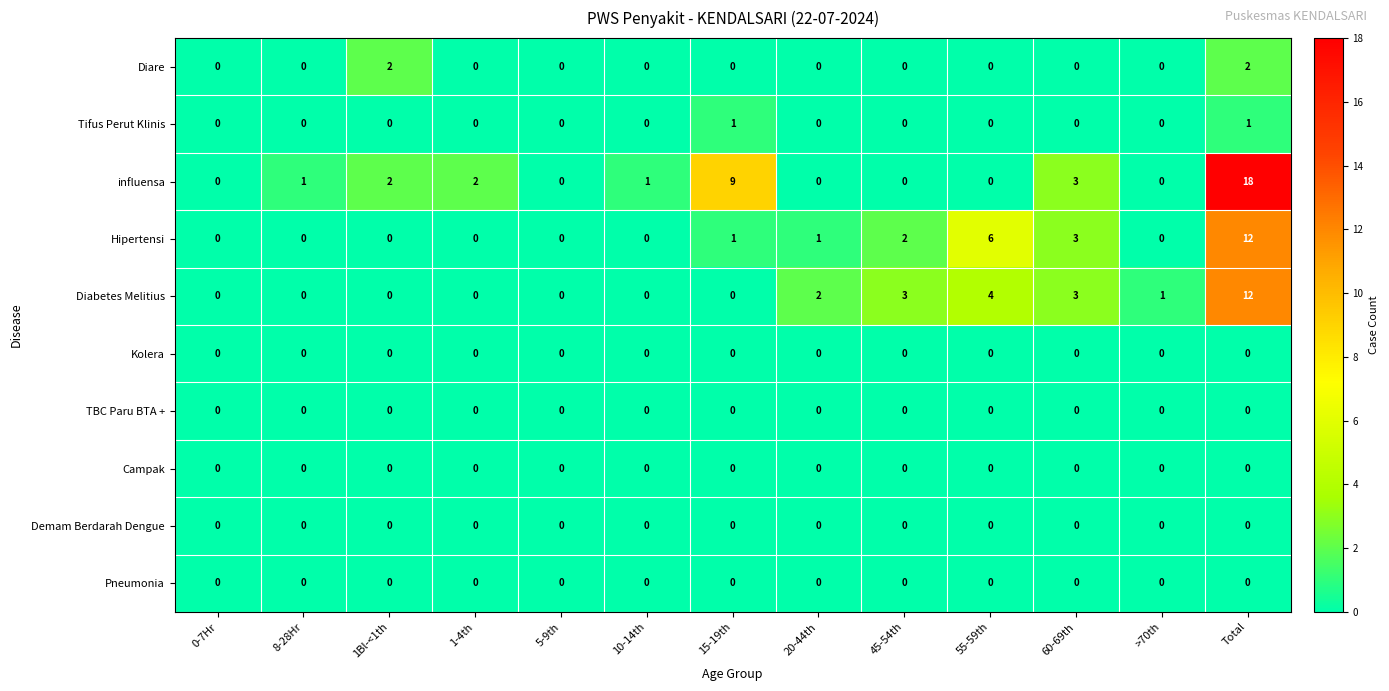

Where is influensa nearest to the value 9?

15-19th